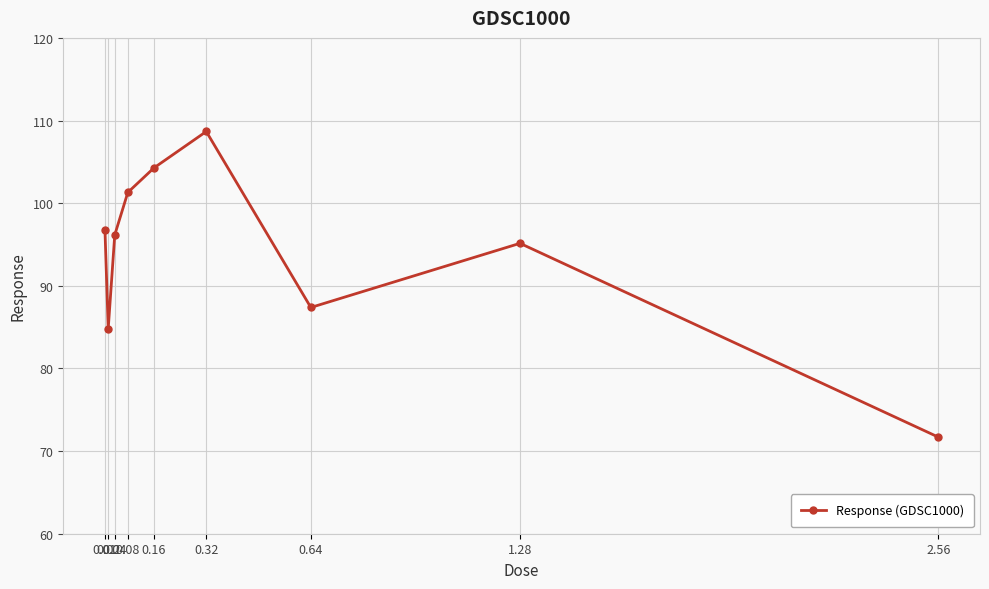

The value at 0.08 is 37.3. True or false?

False